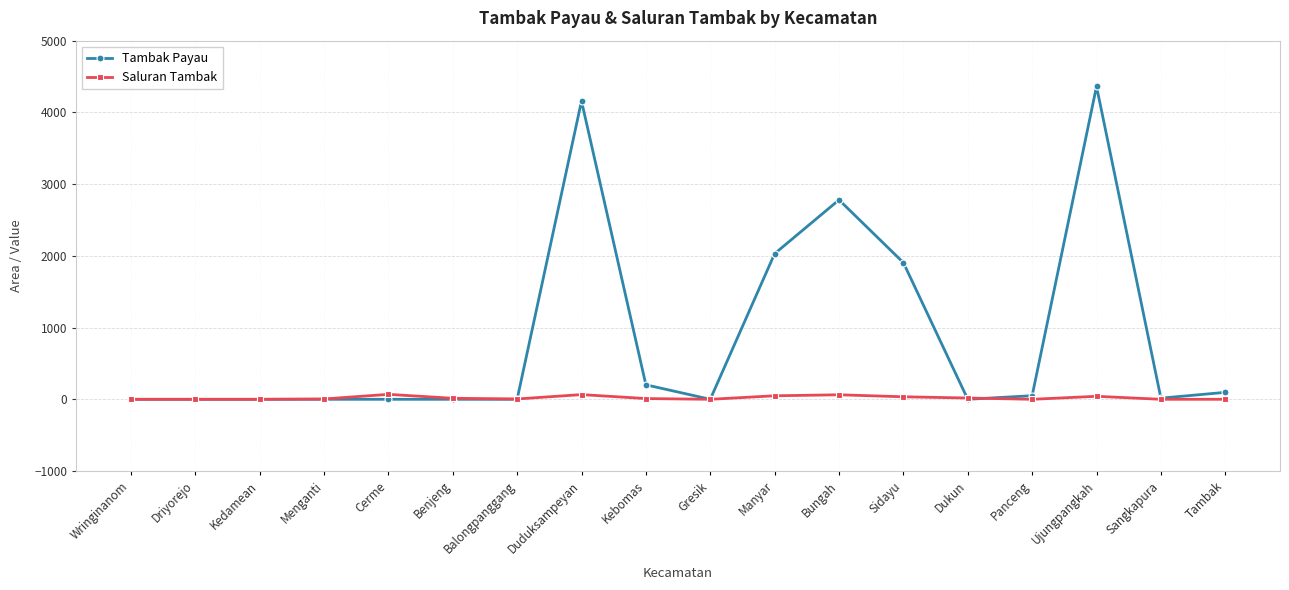

Rank the series at Duduksampeyan from lowest to highest value.

Saluran Tambak, Tambak Payau